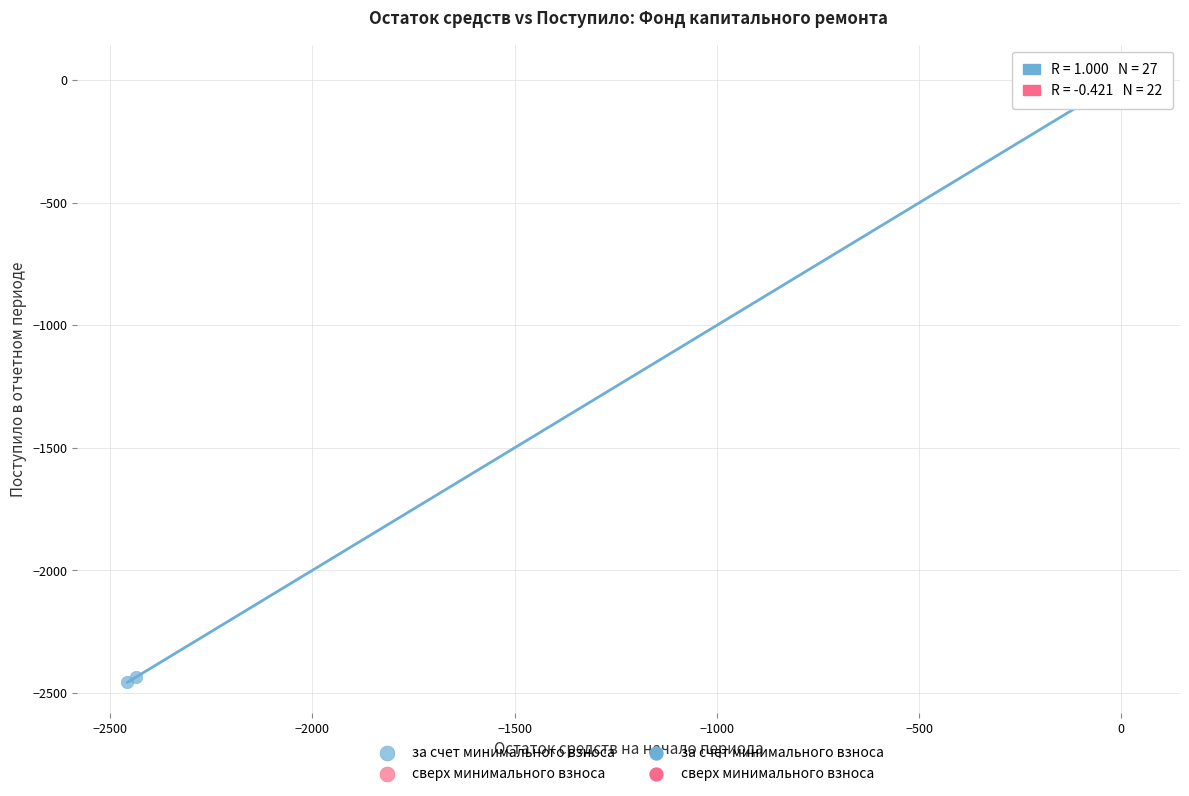

Which series reaches the minimum Y coordinate?

за счет минимального взноса